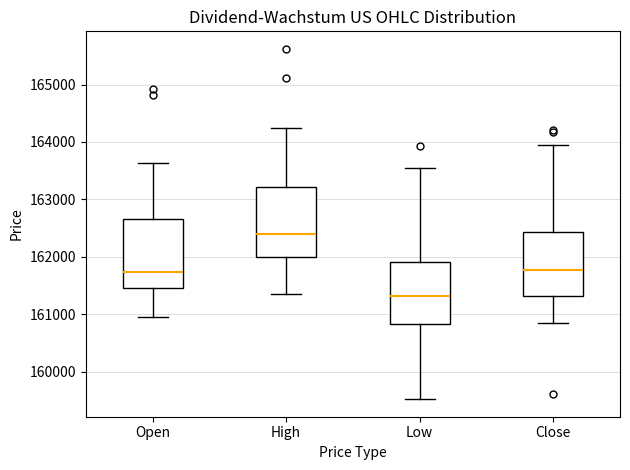

Reading left to right, transcribe this box plot: for each box, give where its median line is, the range the box spans, and where its two whiskers end, as read against the y-axis. The values are not printed on the chart, so give them approximately, as read against the axis.

Open: median 161700, box 161500 to 162700, whiskers 161000 to 163600
High: median 162400, box 162000 to 163200, whiskers 161400 to 164200
Low: median 161300, box 160800 to 161900, whiskers 159500 to 163600
Close: median 161800, box 161300 to 162400, whiskers 160900 to 163900